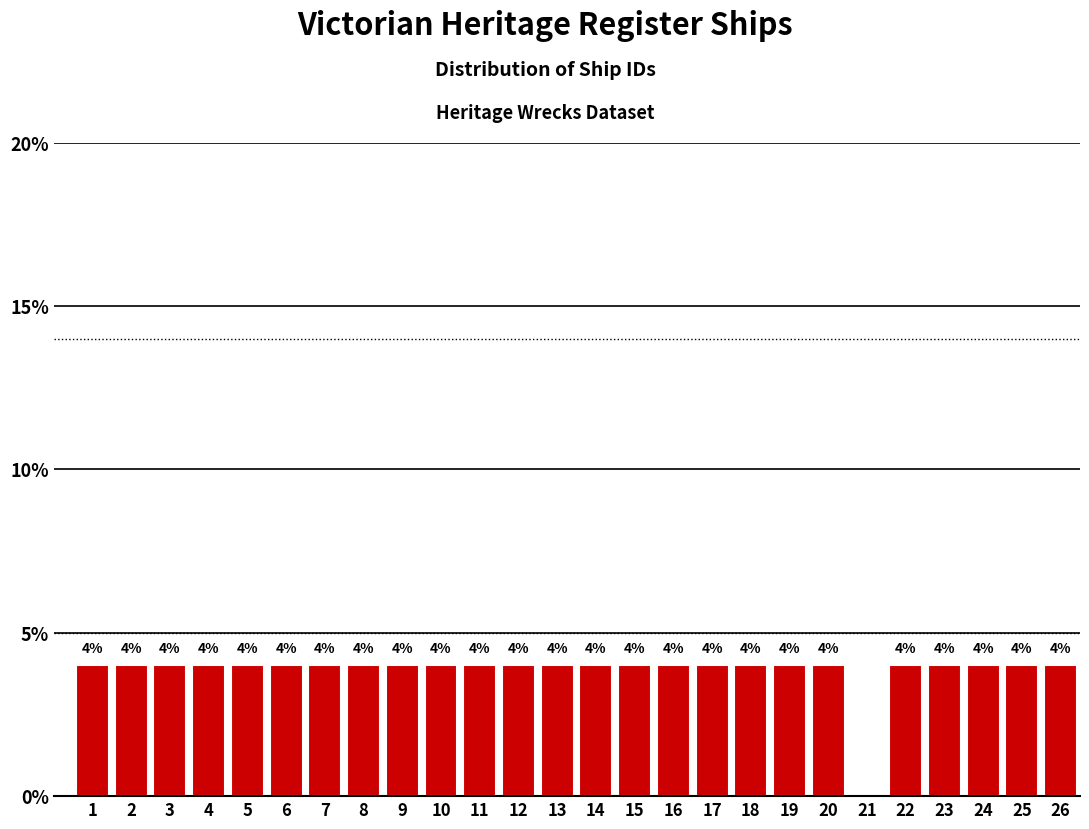

Reading right to left, transcribe all the data shown in this chart.

26=4	25=4	24=4	23=4	22=4	21=0	20=4	19=4	18=4	17=4	16=4	15=4	14=4	13=4	12=4	11=4	10=4	9=4	8=4	7=4	6=4	5=4	4=4	3=4	2=4	1=4